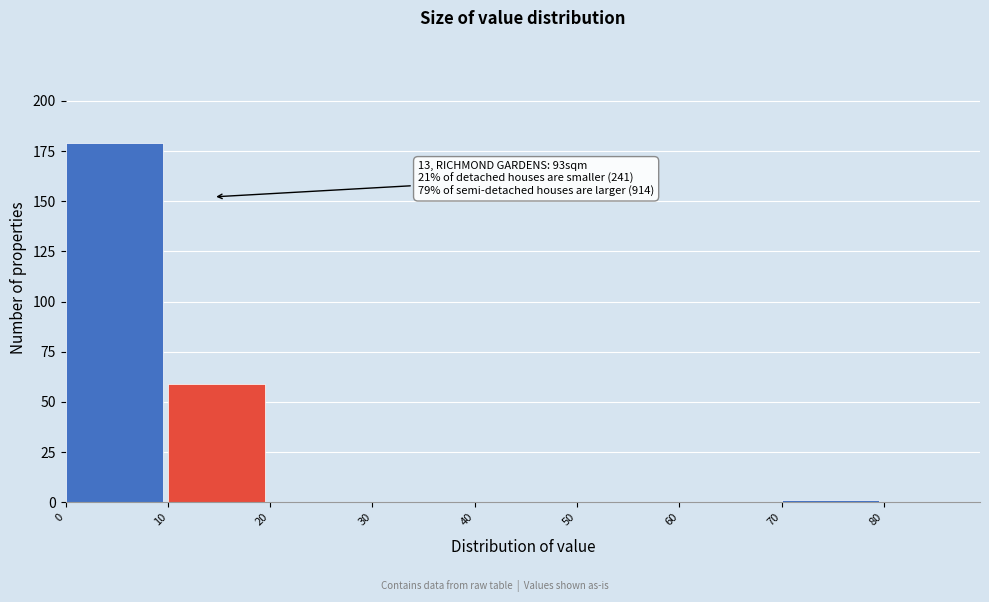

Which range on the x-axis has the tallest bar?

0 to 10